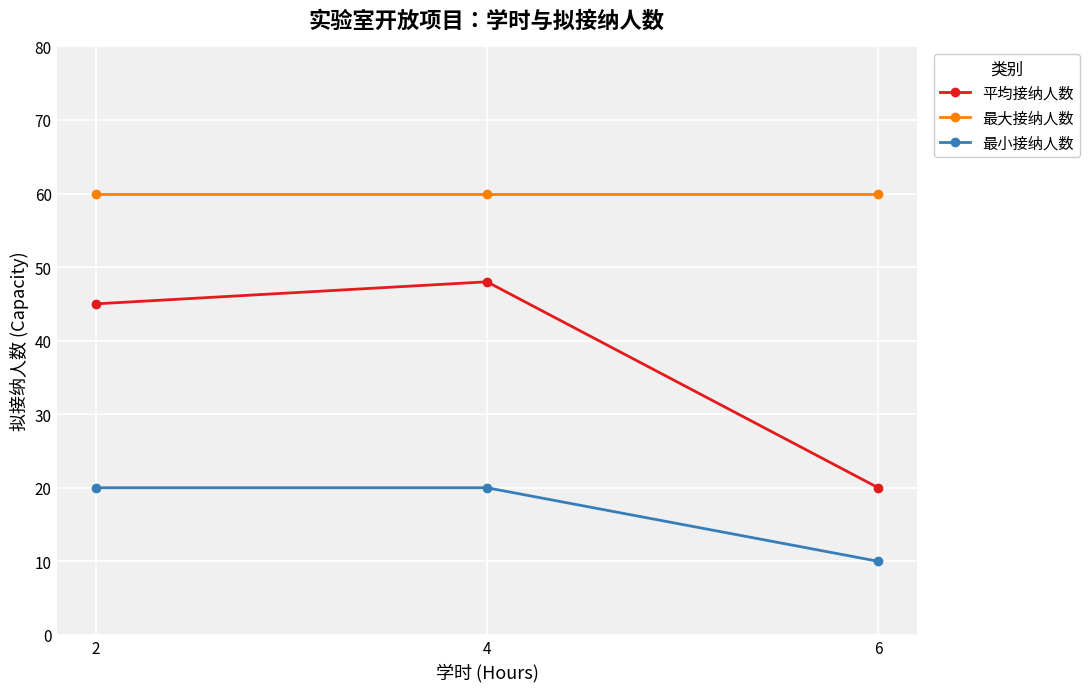

List the series in order of their overall mean, highest first.

最大接纳人数, 平均接纳人数, 最小接纳人数